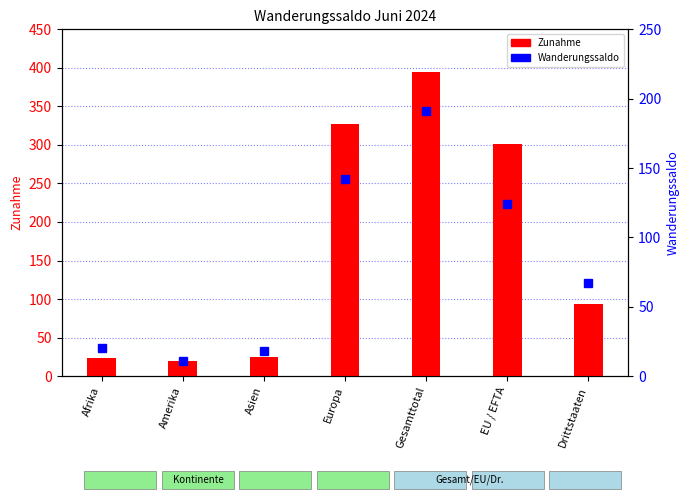

Reading left to right, list all the values displayed in this chart.

Zunahme: Afrika=24	Amerika=19	Asien=25	Europa=327	Gesamttotal=395	EU / EFTA=301	Drittstaaten=94
Wanderungssaldo: Afrika=20	Amerika=11	Asien=18	Europa=142	Gesamttotal=191	EU / EFTA=124	Drittstaaten=67